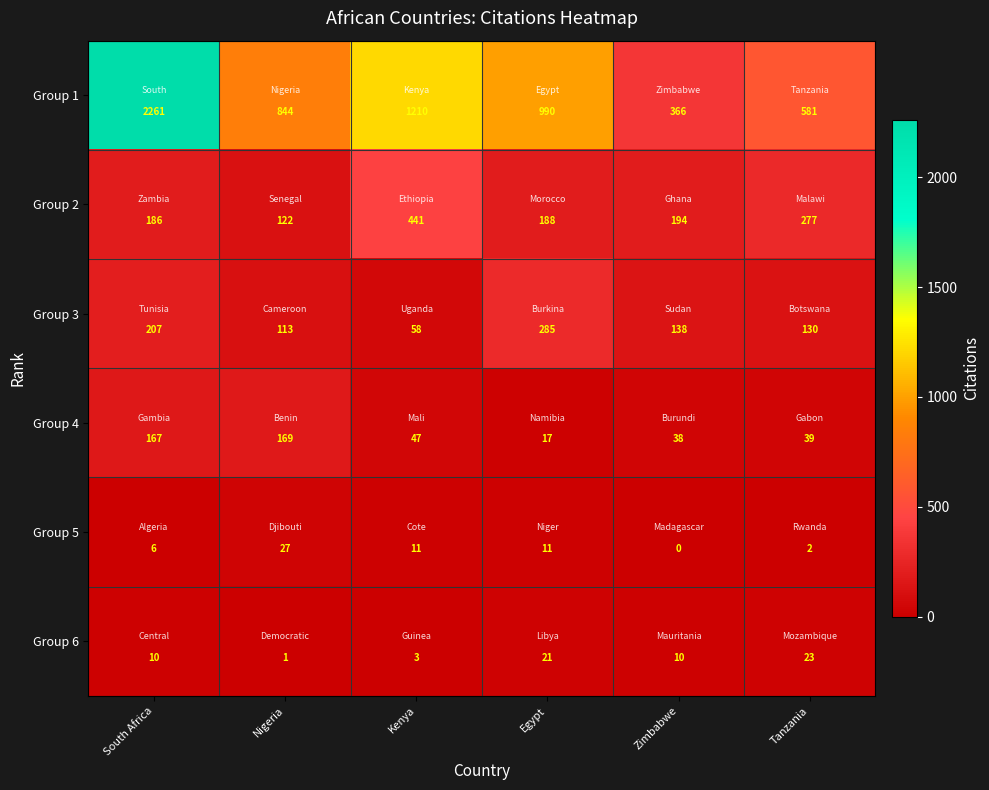

What is the maximum value shown in the chart?

2261